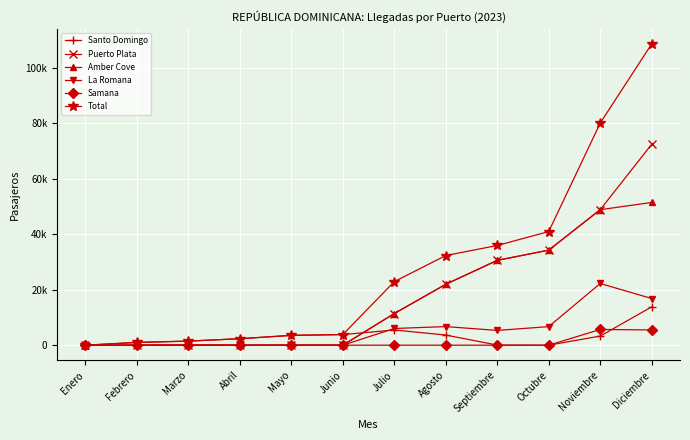

Where is Amber Cove nearest to the value 25735?

Agosto